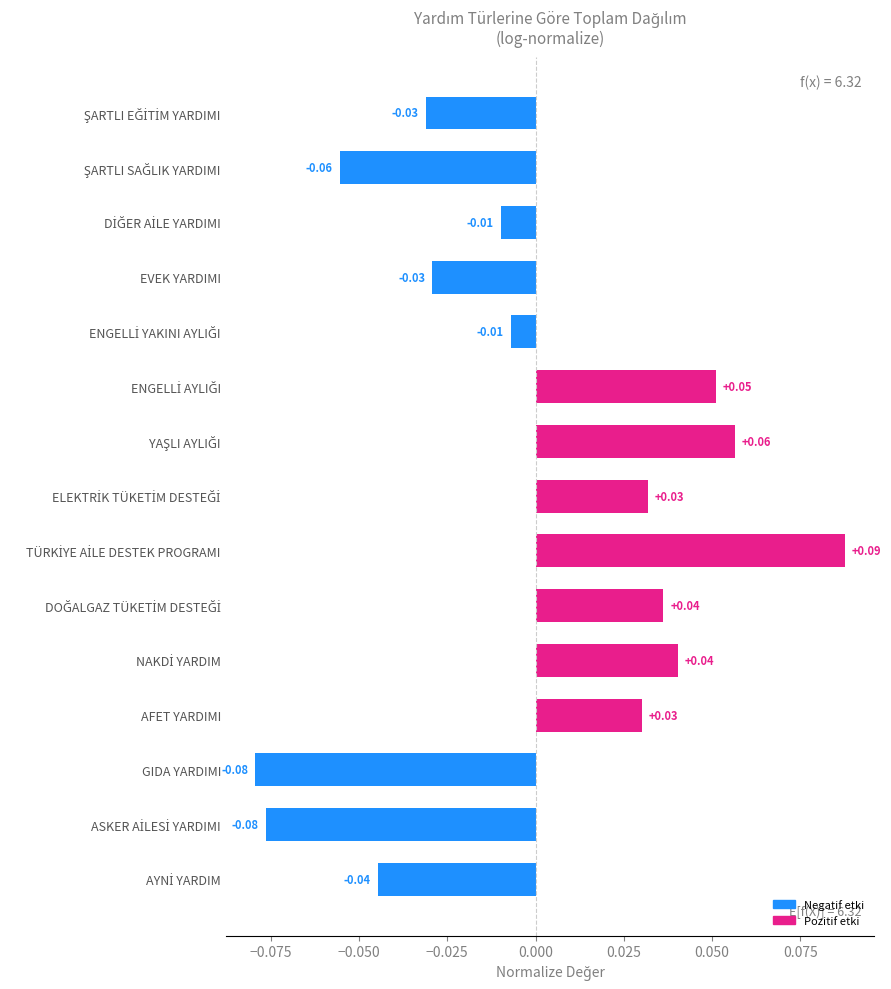

What is the label of the 13th bar from the top?

GIDA YARDIMI